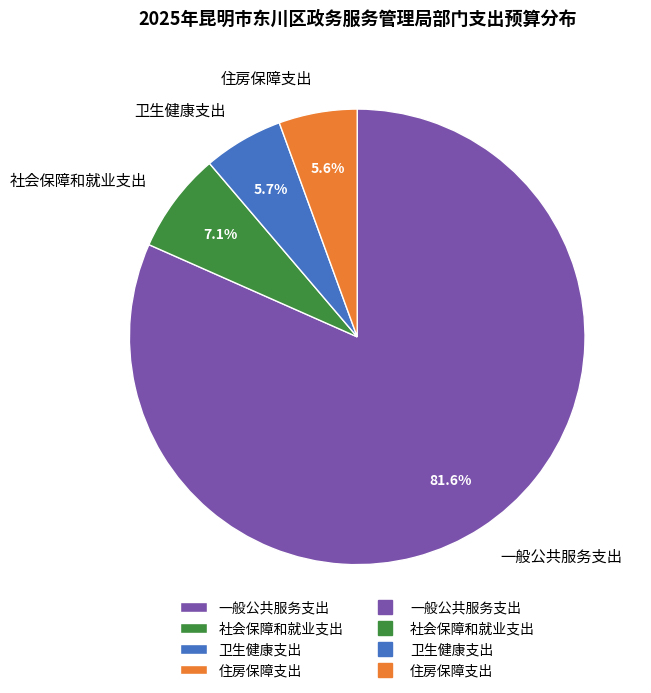

Is it true that 一般公共服务支出 is 82% of the pie?

True